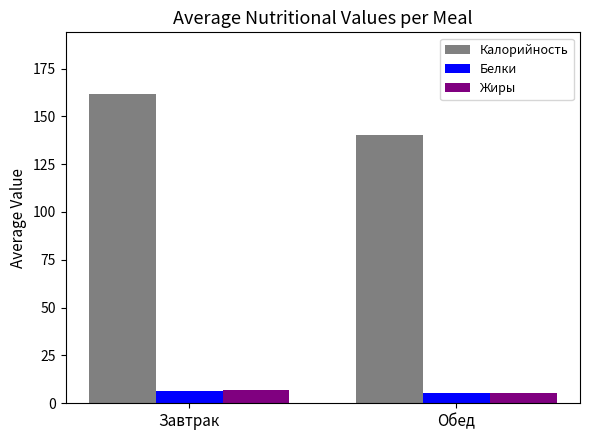

What is the difference between the Калорийность values at Обед and Завтрак?

21.3